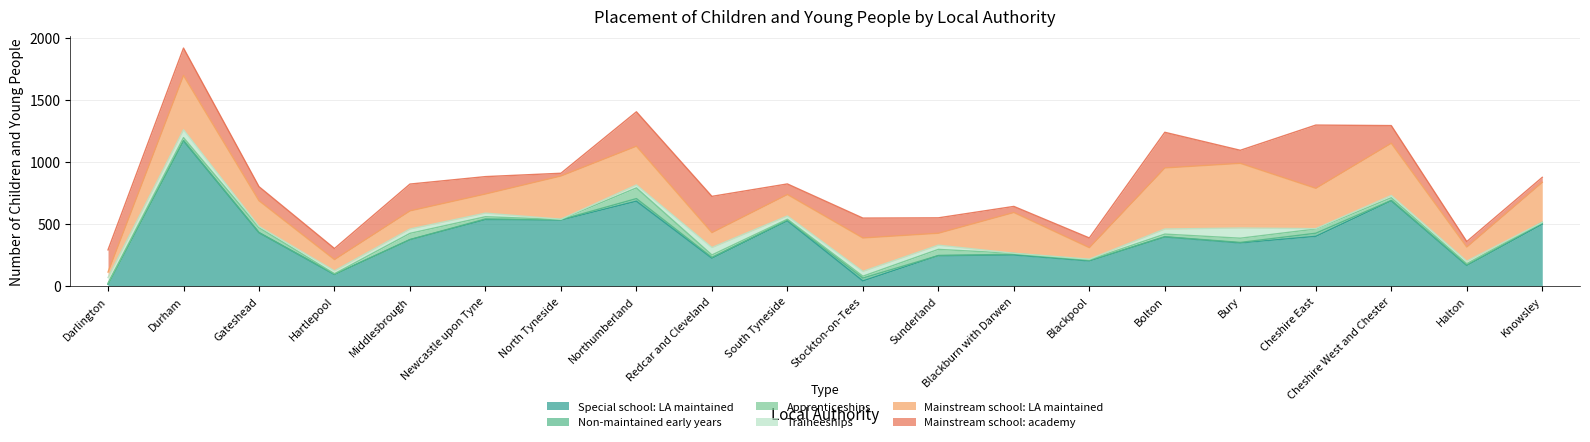

At which category does Mainstream school: academy reach its first local valley?

Hartlepool